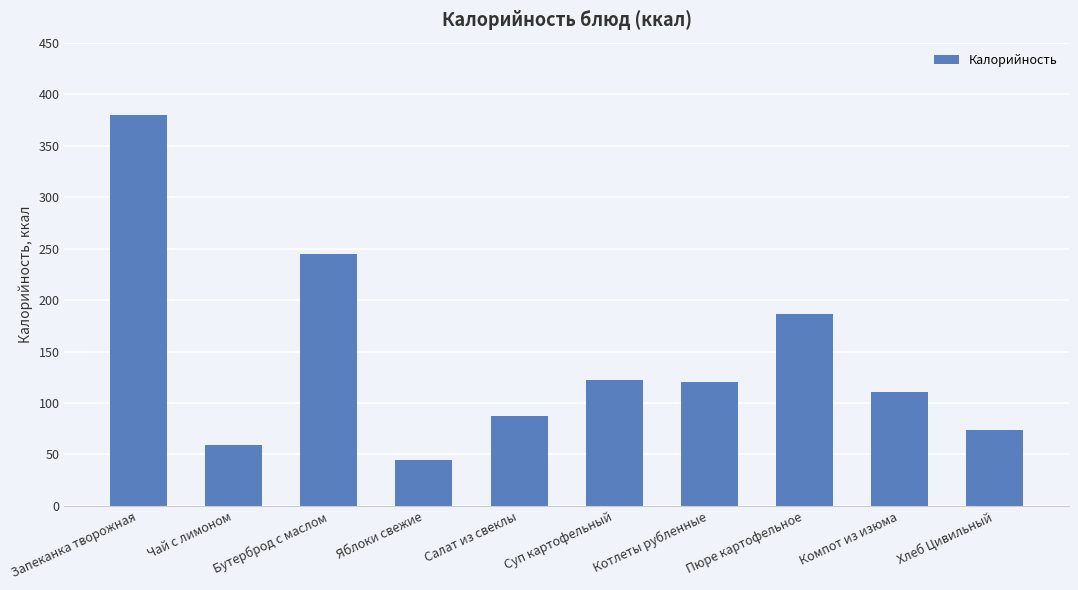

Approximately how many times larger is the value at Суп картофельный compared to Яблоки свежие?

2.7